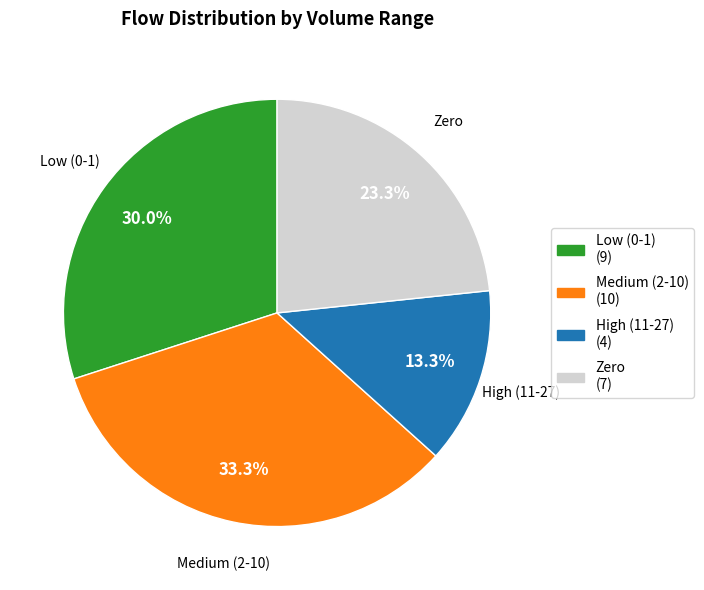

Does any single category account for the majority?

No